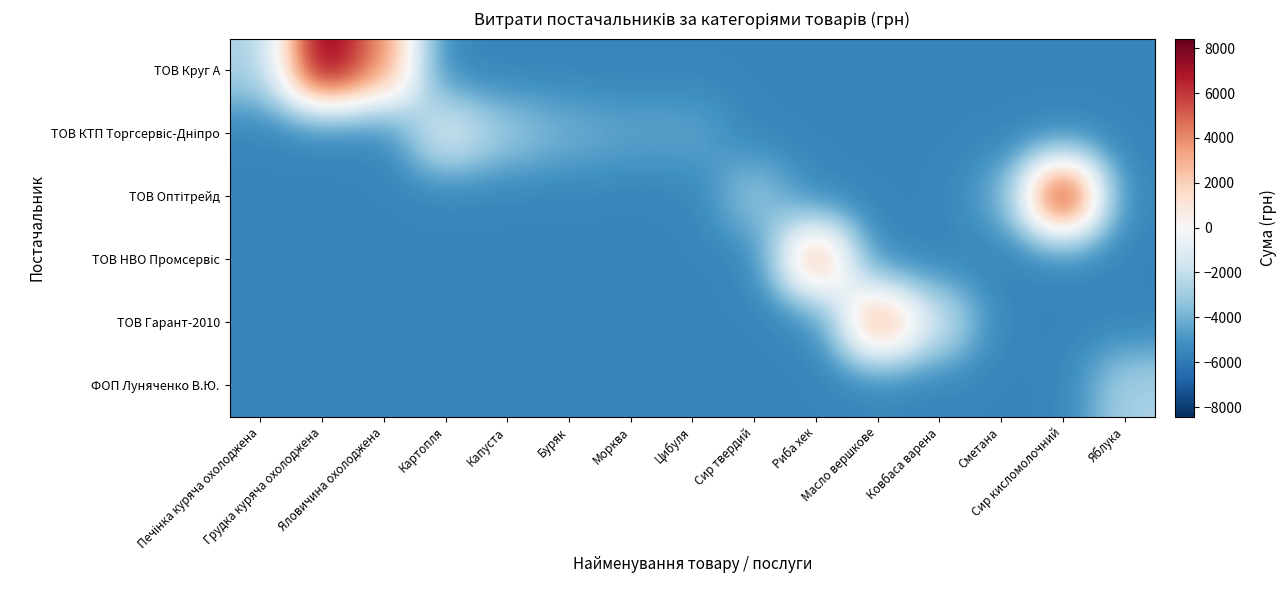

How many categories are shown in the chart?

15